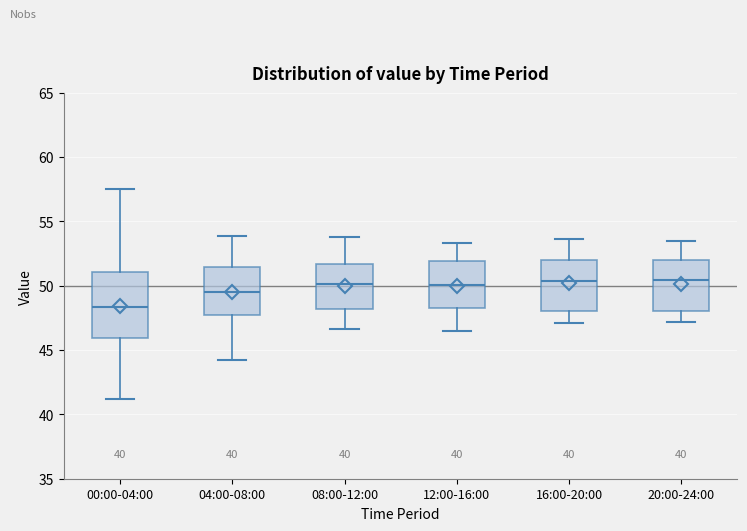

Which box is the tallest, from its lower edge to its upper edge?

00:00-04:00